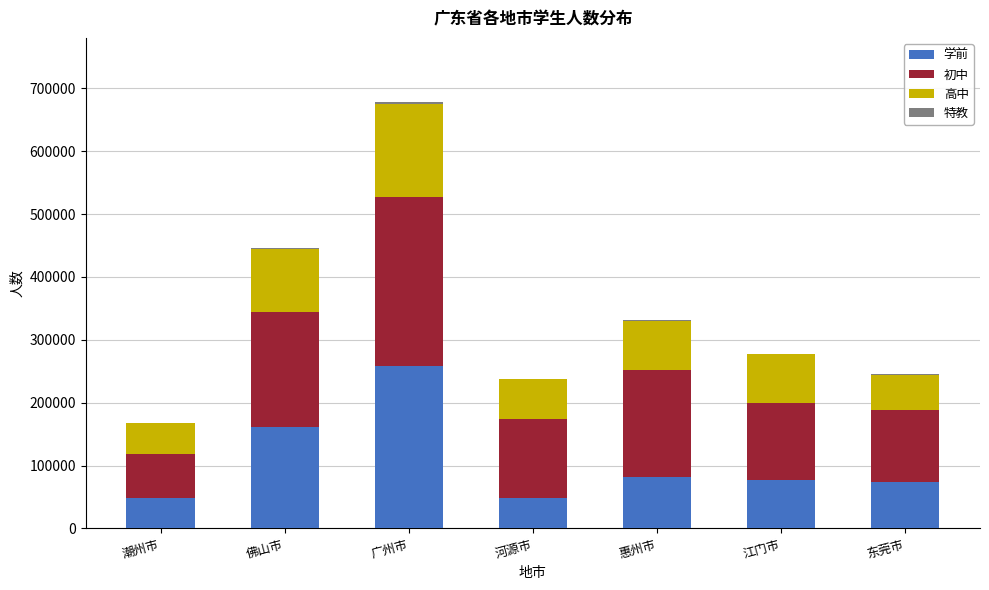

Which category has the highest value in the 学前 series?

广州市